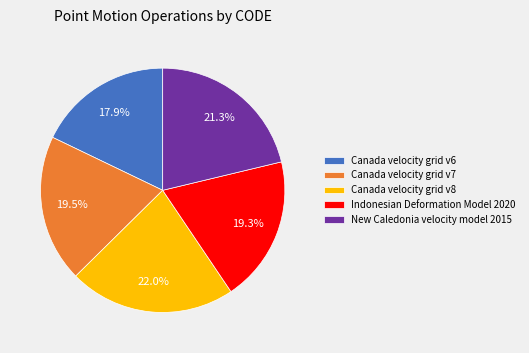

Count the number of slices in the pie.

5